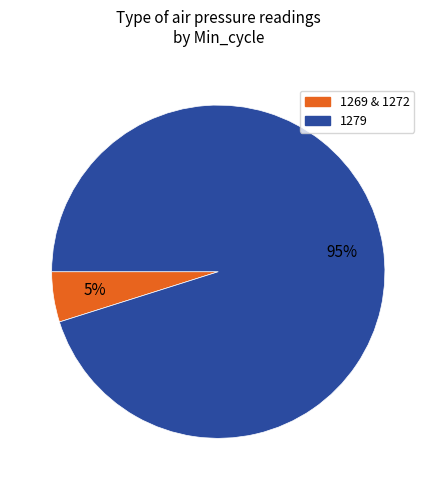

Does any single category account for the majority?

Yes